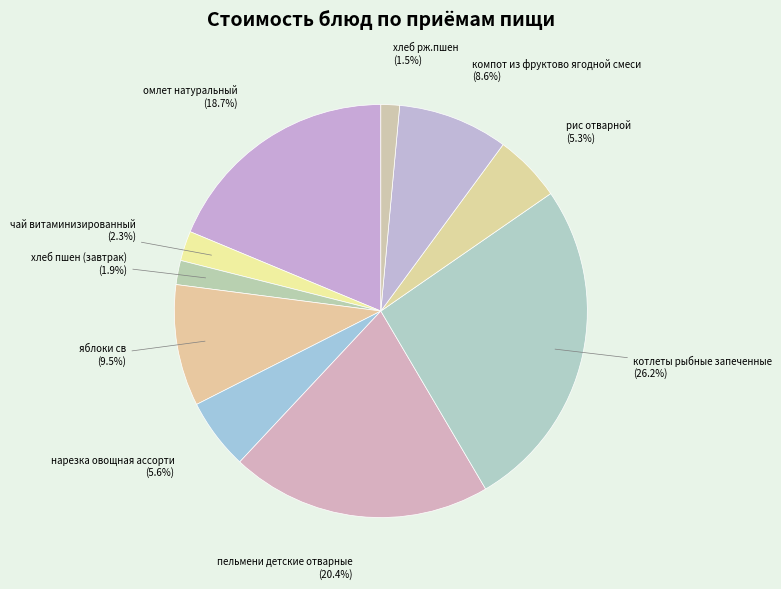

How many segments does this pie chart have?

10